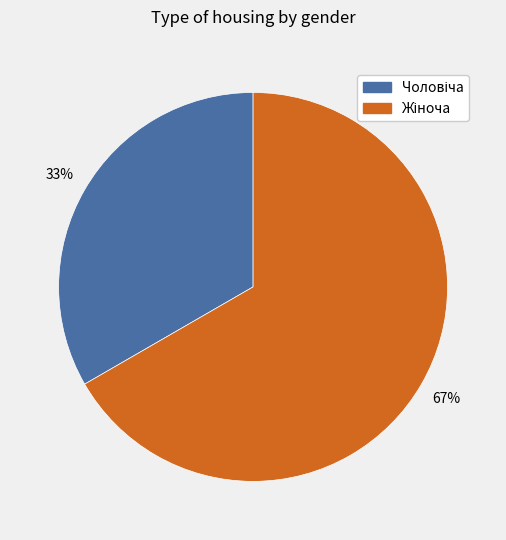

Is there a majority slice in this chart?

Yes